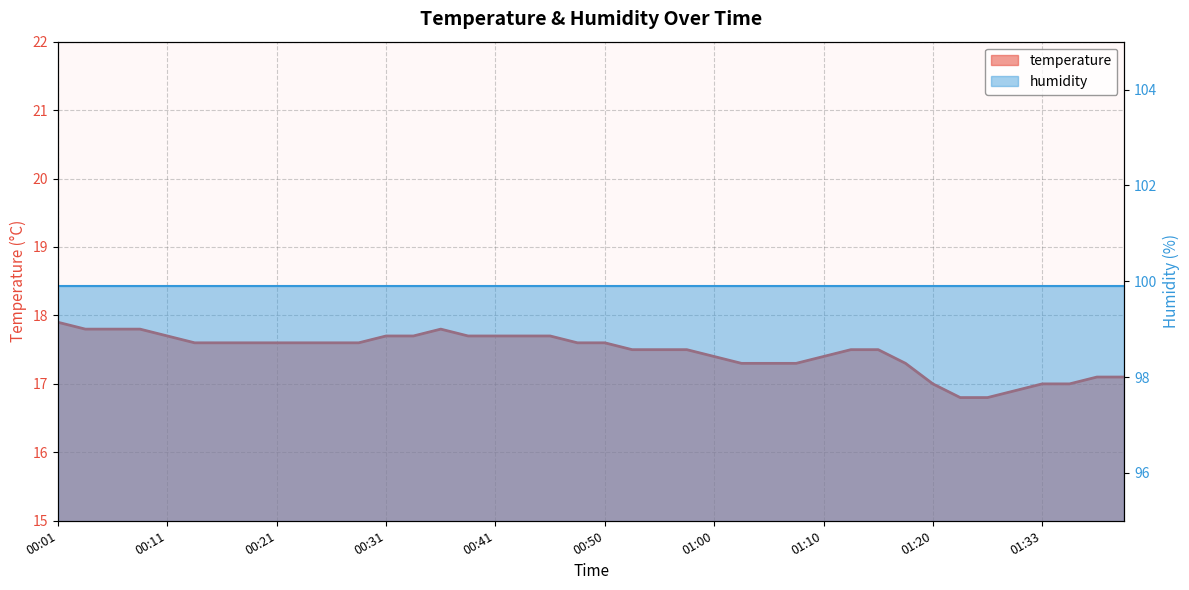

True or false: the data shows 9.5 at 00:36.

False